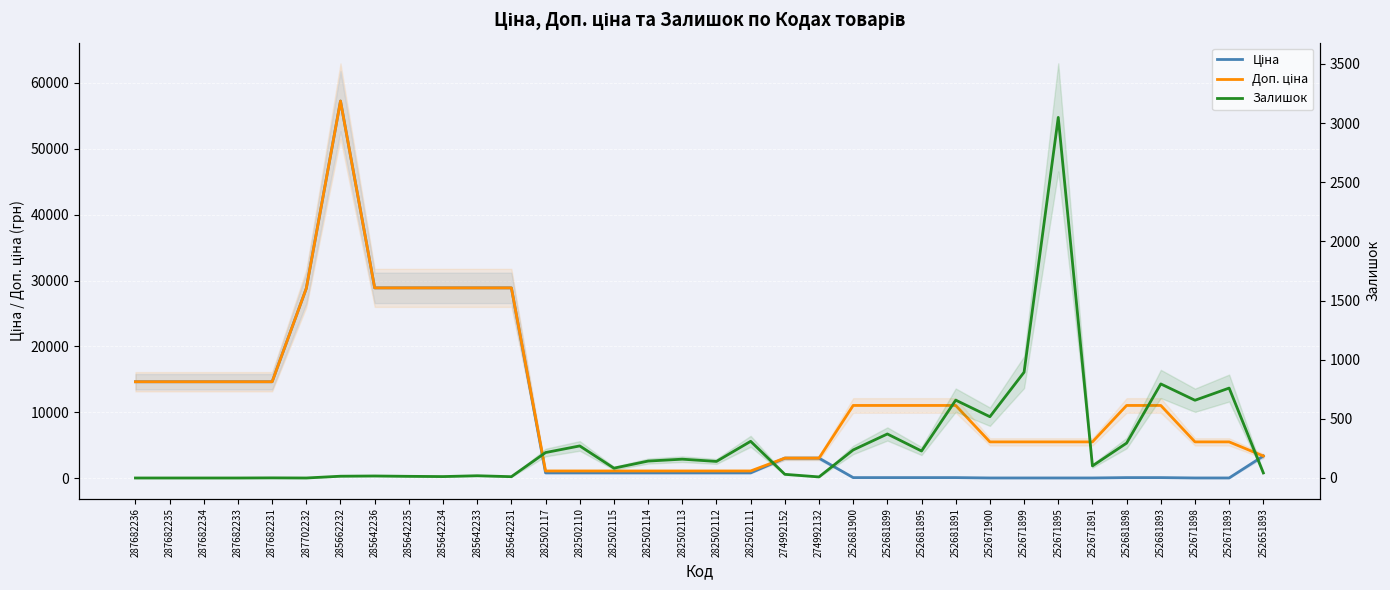

Reading left to right, transcribe all the data shown in this chart.

Ціна: 287682236=14649.6	287682235=14649.6	287682234=14649.6	287682233=14649.6	287682231=14649.6	287702232=28821.8	285662232=57235.5	285642236=28890.3	285642235=28890.3	285642234=28890.3	285642233=28890.3	285642231=28890.3	282502117=823.9	282502110=823.9	282502115=823.9	282502114=823.9	282502113=823.9	282502112=823.9	282502111=823.9	274992152=3059.7	274992132=3059.7	252681900=110.5	252681899=110.5	252681895=110.5	252681891=110.5	252671900=55.3	252671899=55.3	252671895=55.3	252671891=55.3	252681898=110.5	252681893=110.5	252671898=55.3	252671893=55.3	252651893=3385.7
Доп. ціна: 287682236=14649.6	287682235=14649.6	287682234=14649.6	287682233=14649.6	287682231=14649.6	287702232=28821.8	285662232=57235.5	285642236=28890.3	285642235=28890.3	285642234=28890.3	285642233=28890.3	285642231=28890.3	282502117=1116.5	282502110=1116.5	282502115=1116.5	282502114=1116.5	282502113=1116.5	282502112=1116.5	282502111=1116.5	274992152=3060.0	274992132=3060.0	252681900=11055.0	252681899=11055.0	252681895=11055.0	252681891=11055.0	252671900=5528.0	252671899=5528.0	252671895=5528.0	252671891=5528.0	252681898=11055.0	252681893=11055.0	252671898=5528.0	252671893=5528.0	252651893=3386.0
Залишок: 287682236=0.0	287682235=0.0	287682234=0.0	287682233=0.0	287682231=1.0	287702232=0.0	285662232=15.0	285642236=17.0	285642235=14.0	285642234=12.0	285642233=19.0	285642231=11.0	282502117=215.0	282502110=271.0	282502115=83.0	282502114=143.0	282502113=159.0	282502112=140.0	282502111=310.0	274992152=31.0	274992132=9.0	252681900=237.0	252681899=372.0	252681895=228.0	252681891=658.0	252671900=518.0	252671899=894.0	252671895=3048.0	252671891=102.0	252681898=295.0	252681893=795.0	252671898=657.0	252671893=760.0	252651893=43.0